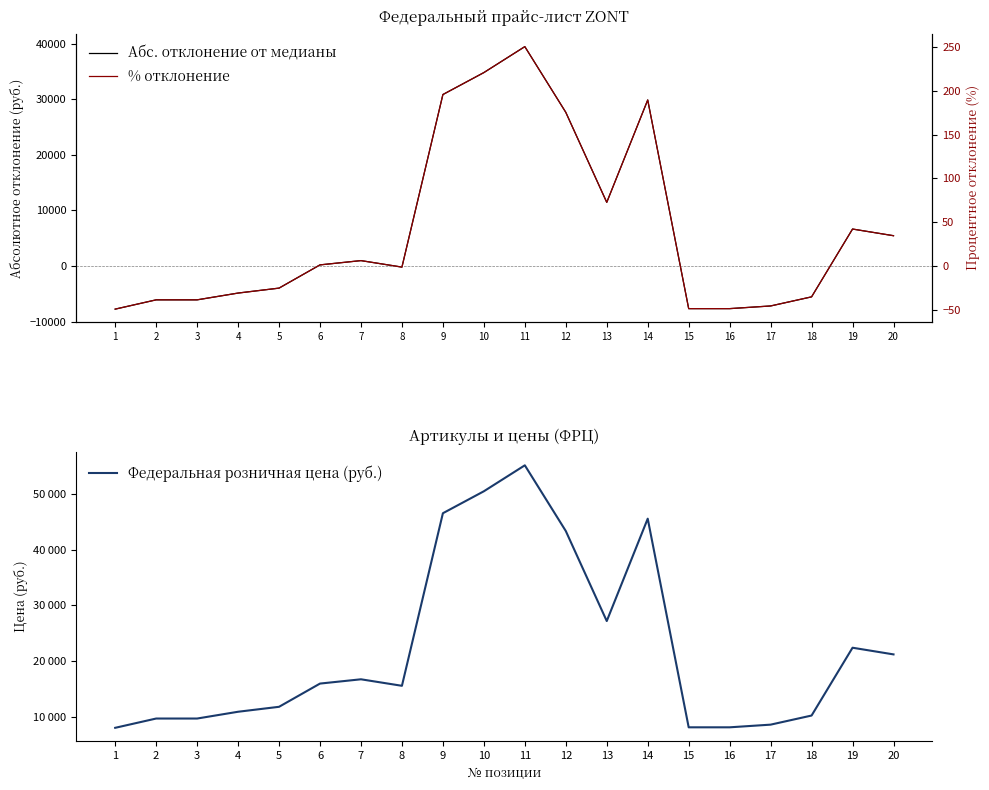

Which series has the largest total across all categories?

Федеральная розничная цена (руб.)